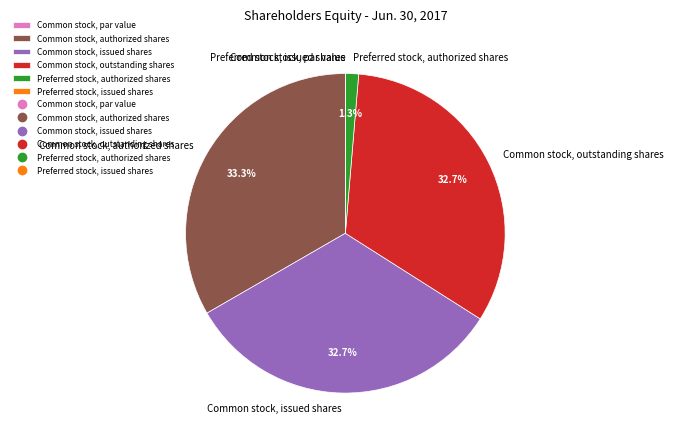

How much of the chart is everything except Common stock, issued shares?

67.3%